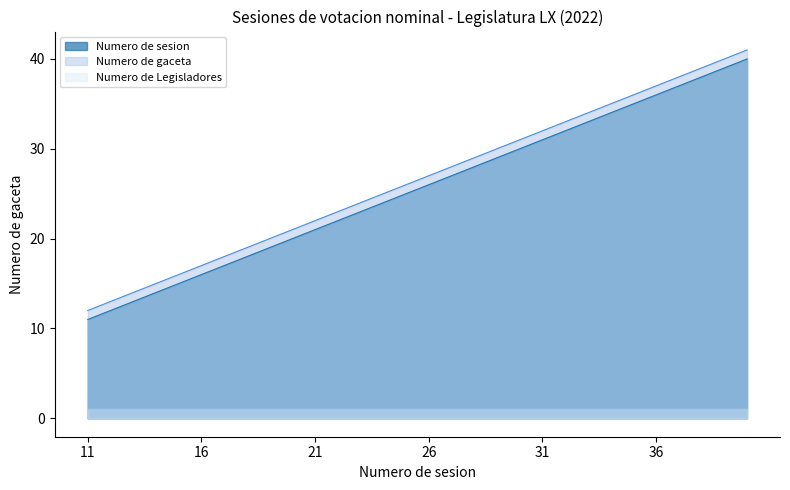

Which has a higher value, 30 or 22?

30